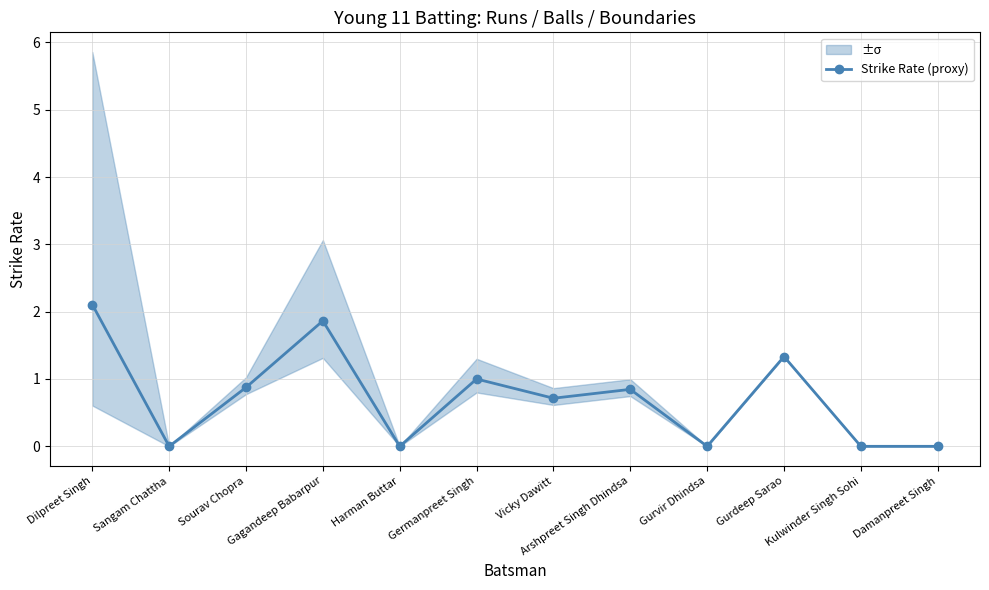

Is this an area chart (filled region under the line)?

No